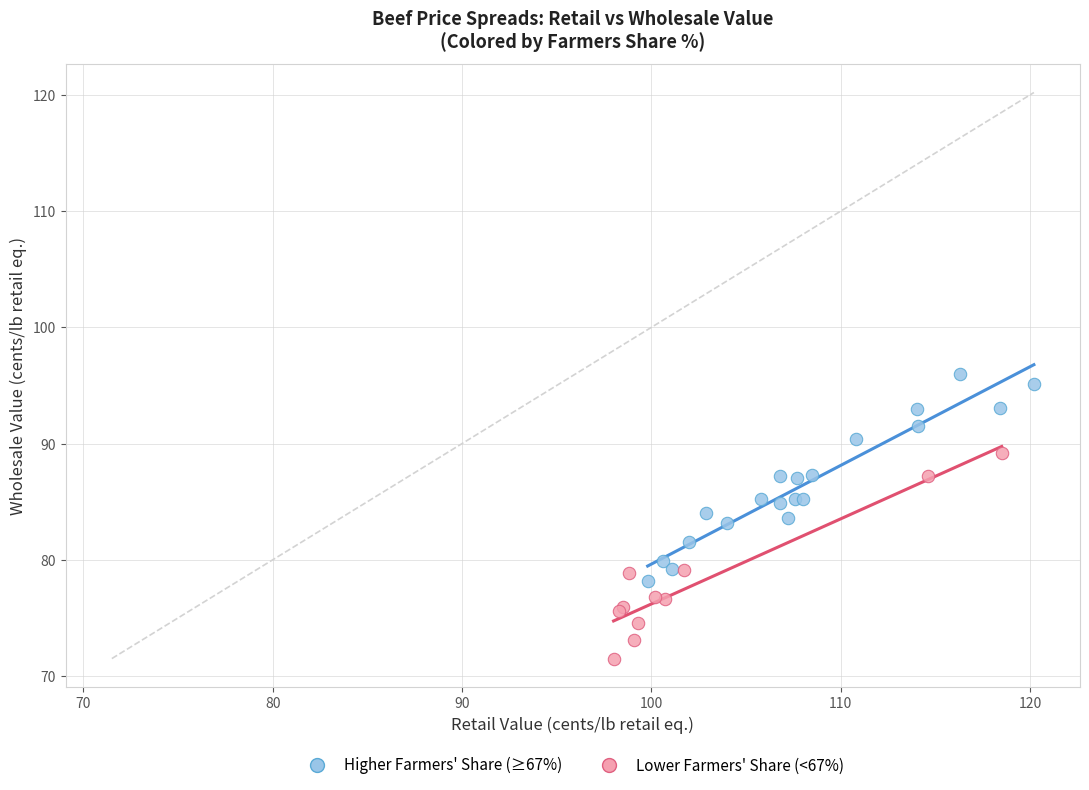

Which series contains the lowest Y value?

Lower Farmers' Share (<67%)